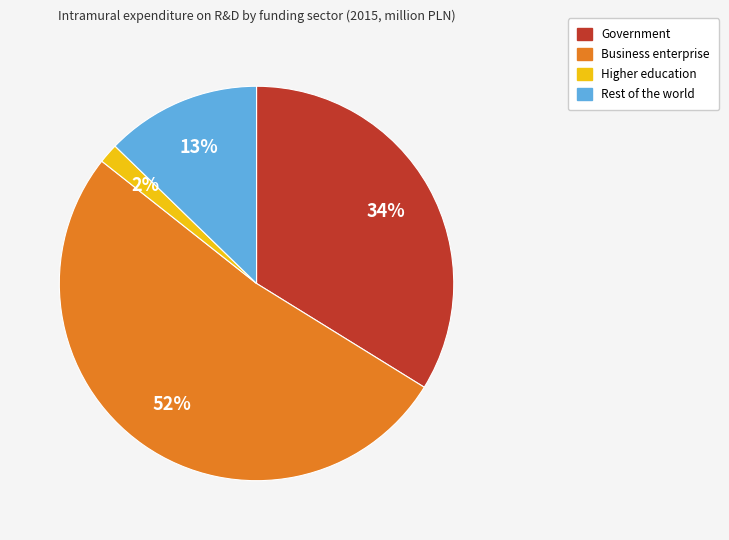

Combined, do Business enterprise and Government account for over 50%?

Yes